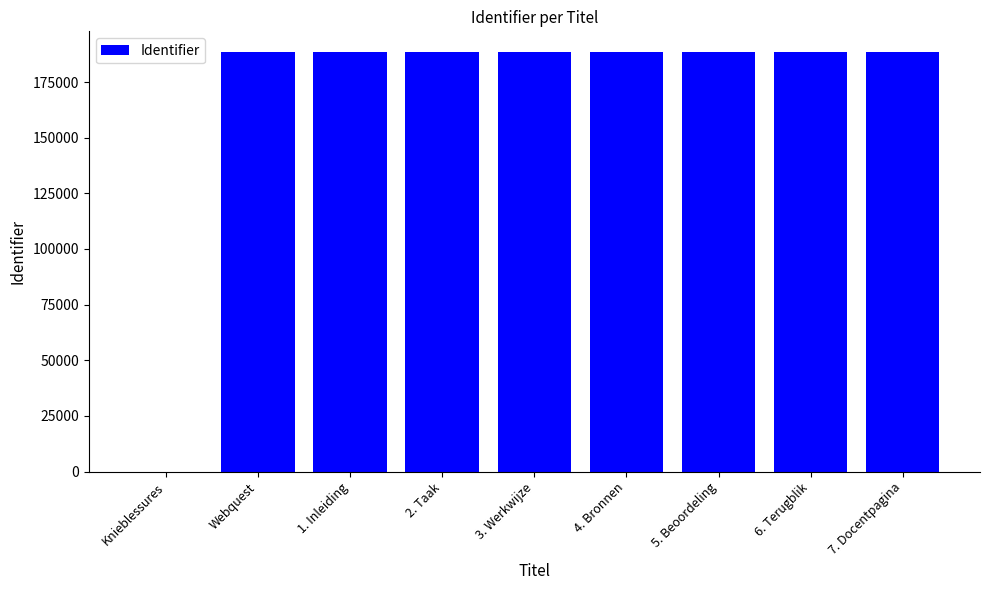

The value at 3. Werkwijze is 188342. True or false?

True